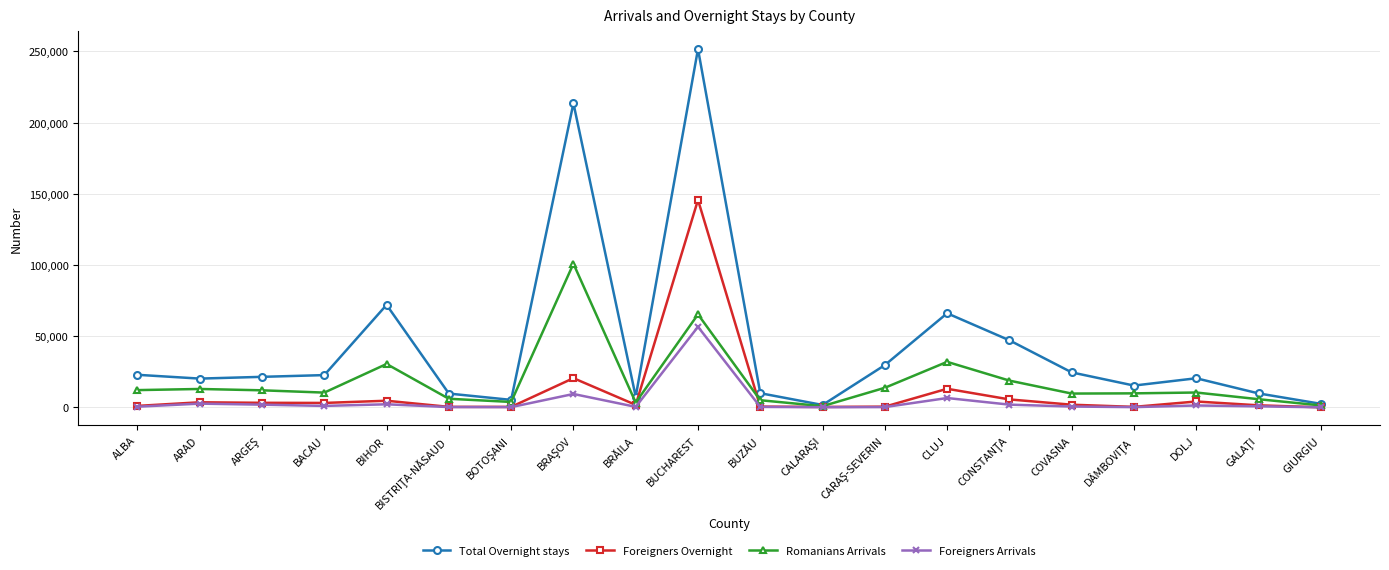

What position from the right is BUCHAREST?

11